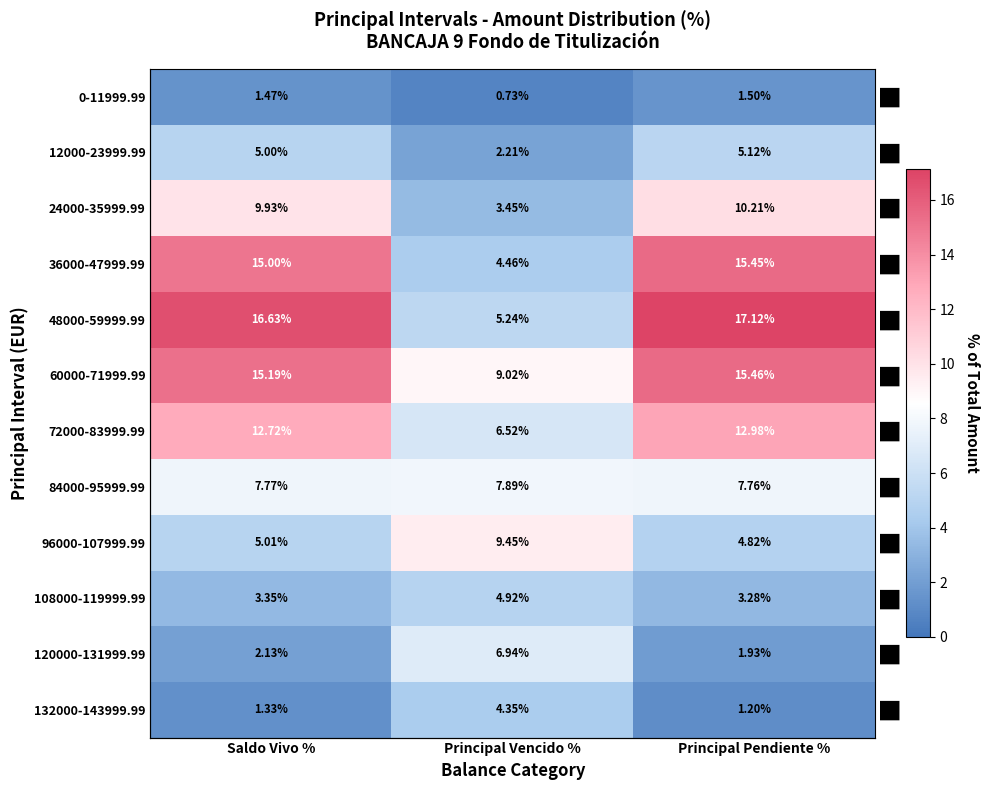

What is the sum of the 24000-35999.99 values at Principal Vencido % and Principal Pendiente %?

13.7